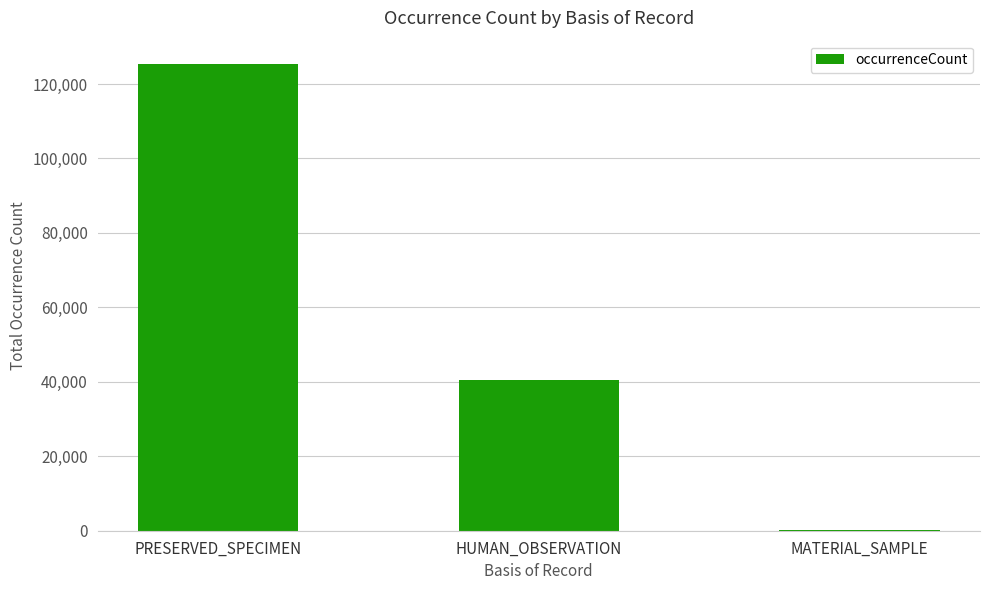

What is the ratio of the value at HUMAN_OBSERVATION to the value at PRESERVED_SPECIMEN?

0.3